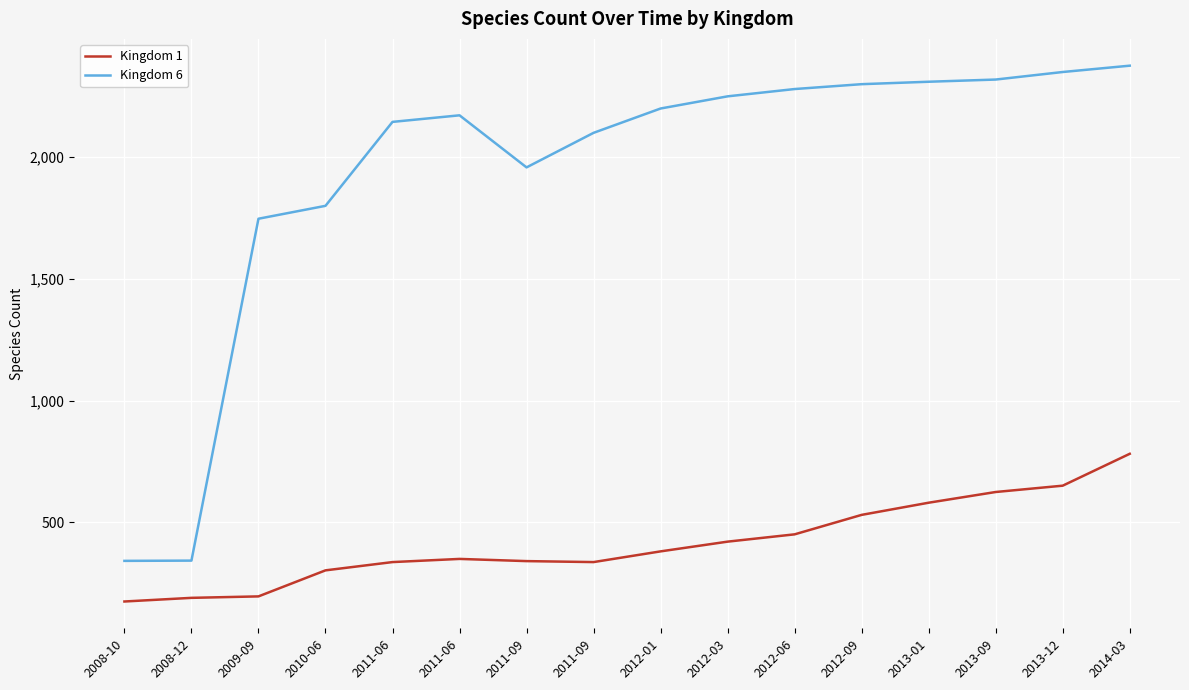

Does the chart have visible grid lines?

Yes